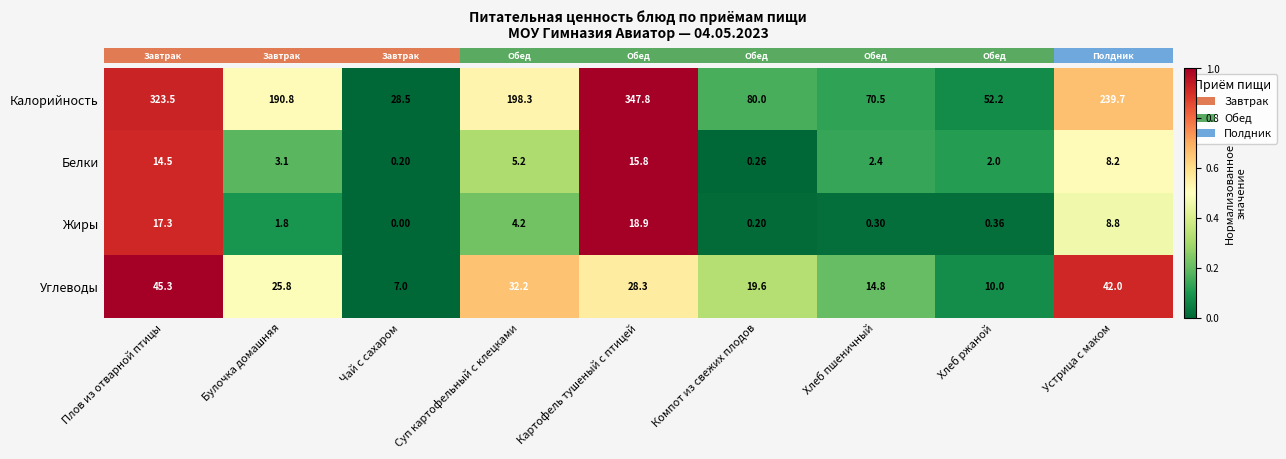

Where does the Жиры series first go above 1?

Плов из отварной птицы